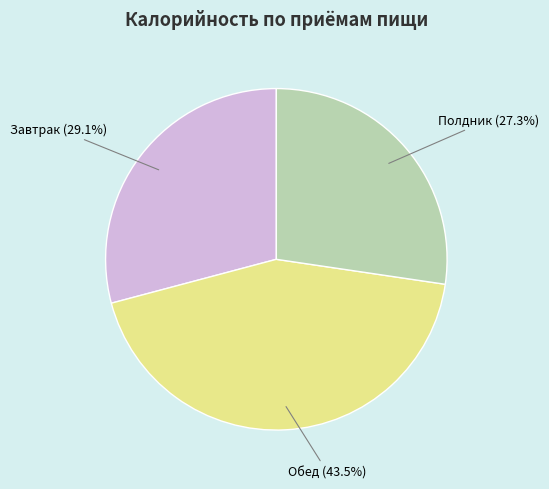

Is there a majority slice in this chart?

No